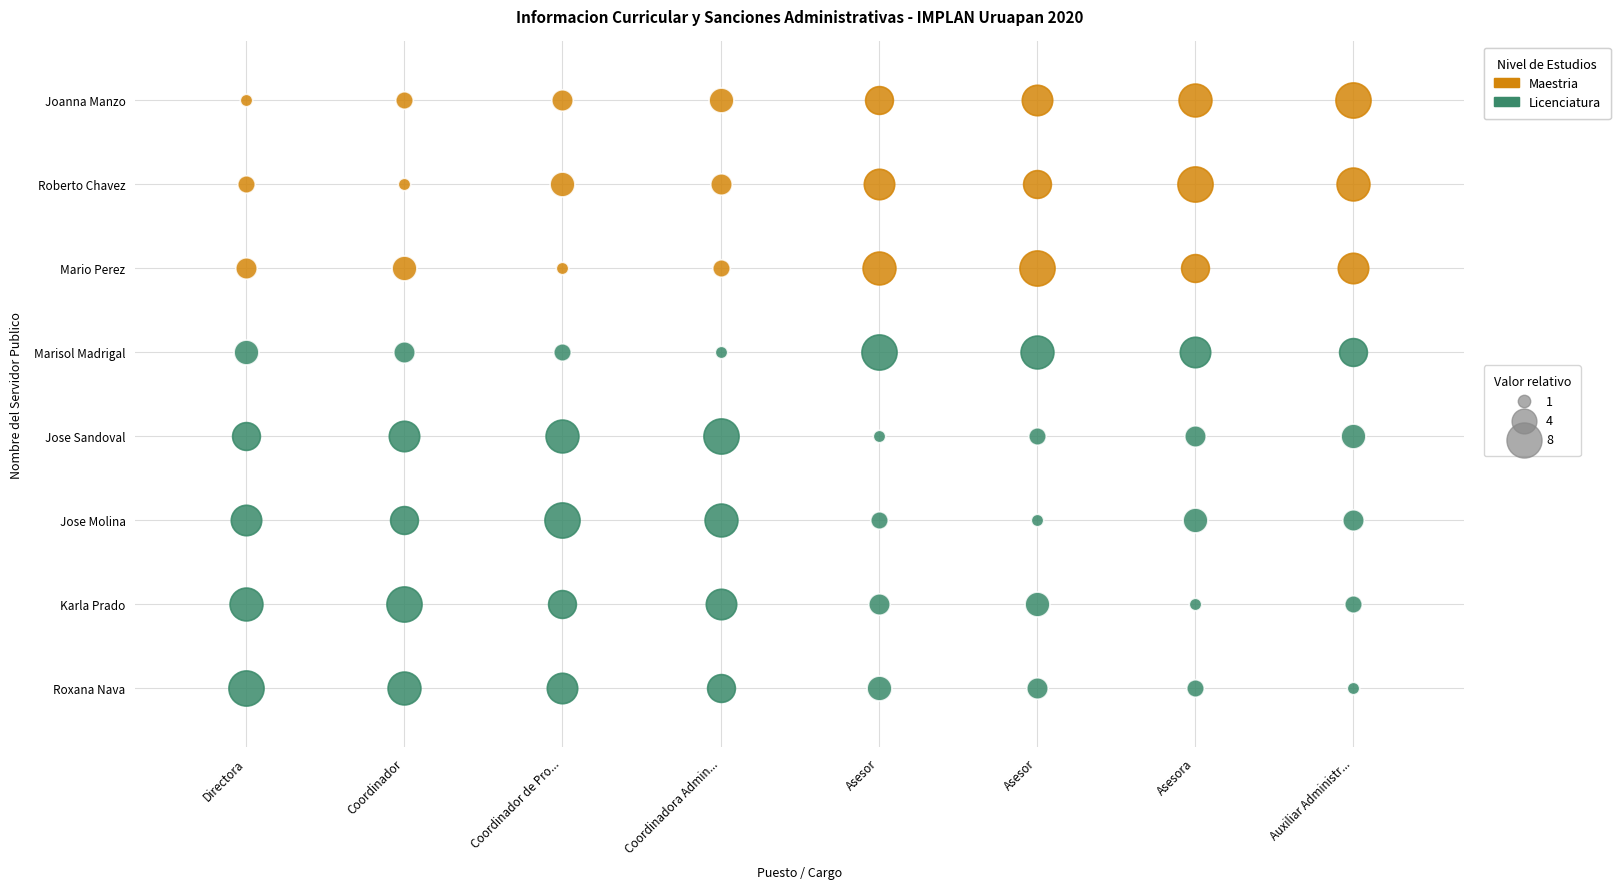

Where is Roberto Flores Chavez nearest to the value 4?

Coordinador de Proyectos